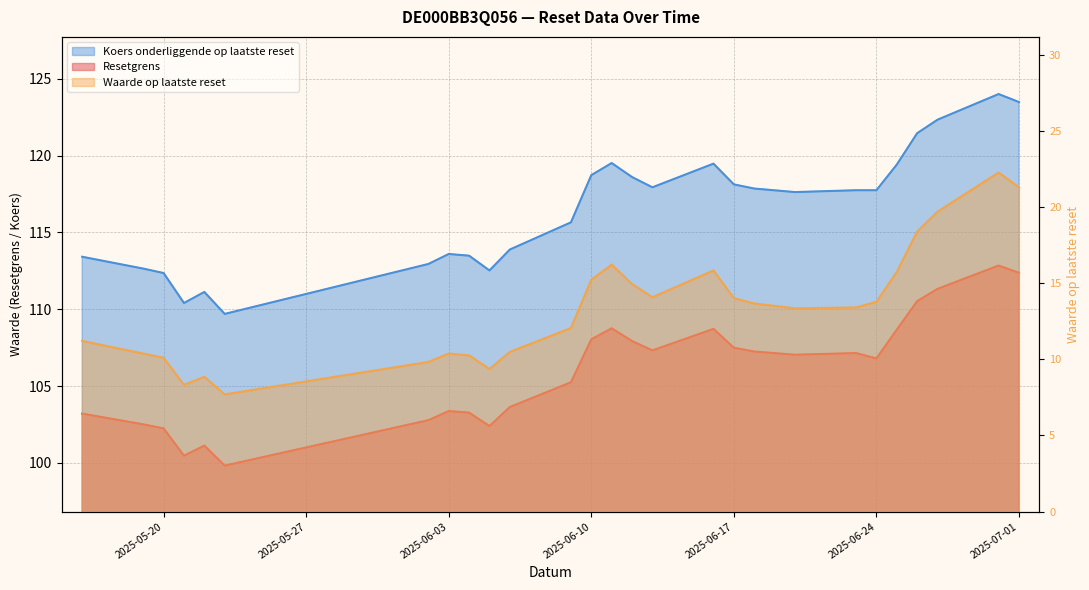

True or false: Resetgrens has a value of 152.0 at 2025-05-19.

False